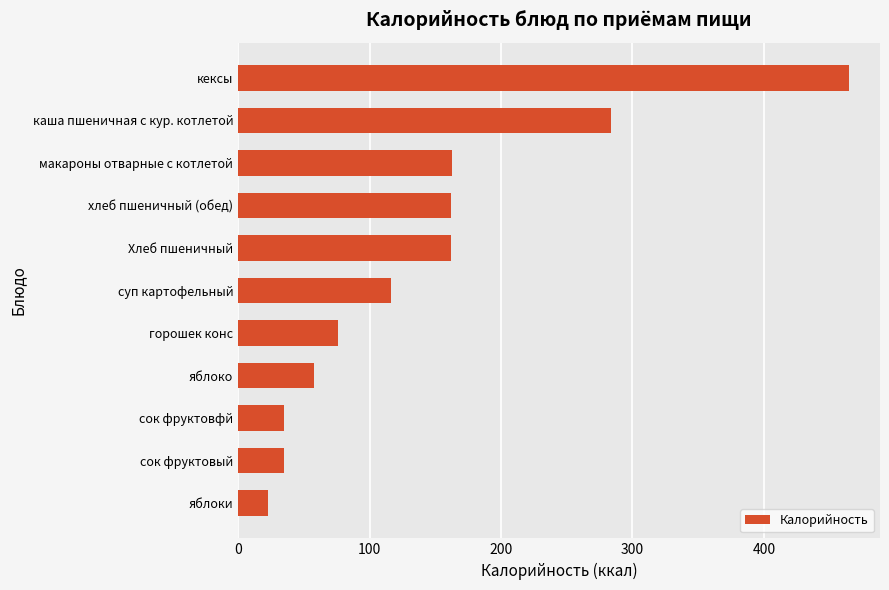

What is the difference between the maximum and second lowest values?

430.0